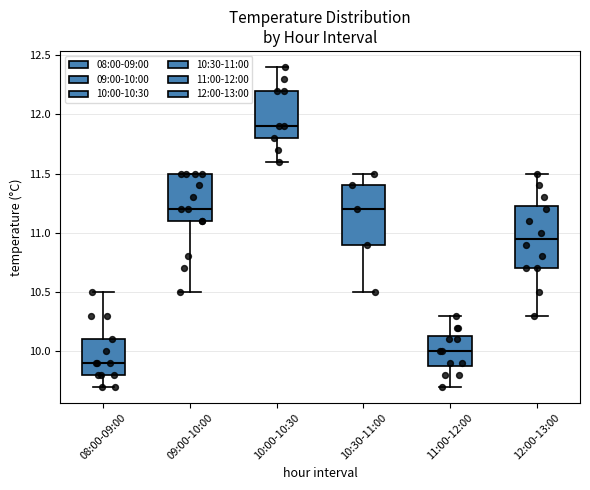

Reading left to right, read every box against the y-axis: the position of its median line, the range the box covers, and the ends of its whiskers. The values are not printed on the chart, so give them approximately, as read against the axis.

08:00-09:00: median 9.90, box 9.80 to 10.10, whiskers 9.70 to 10.50
09:00-10:00: median 11.20, box 11.10 to 11.50, whiskers 10.50 to 11.50
10:00-10:30: median 11.90, box 11.80 to 12.20, whiskers 11.60 to 12.40
10:30-11:00: median 11.20, box 10.90 to 11.40, whiskers 10.50 to 11.50
11:00-12:00: median 10.00, box 9.90 to 10.15, whiskers 9.70 to 10.30
12:00-13:00: median 10.95, box 10.70 to 11.25, whiskers 10.30 to 11.50